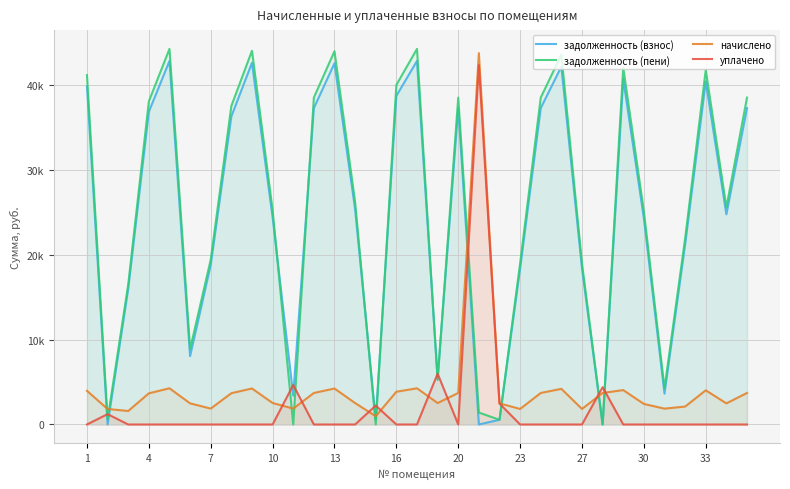

How many lines are shown in the chart?

4